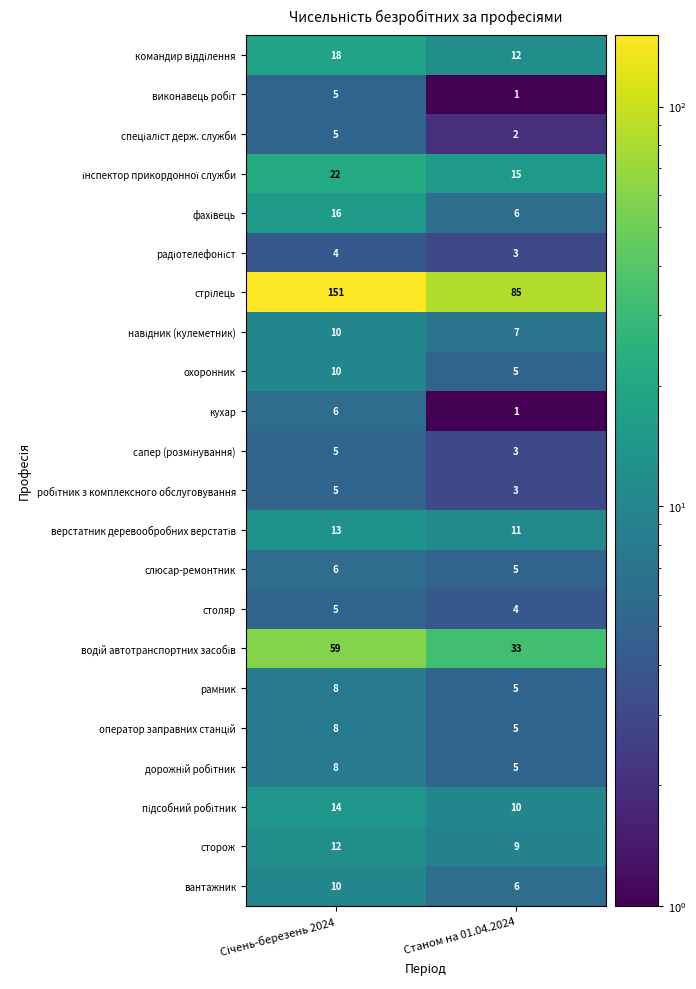

At how many categories does at least one series exceed 95?

1